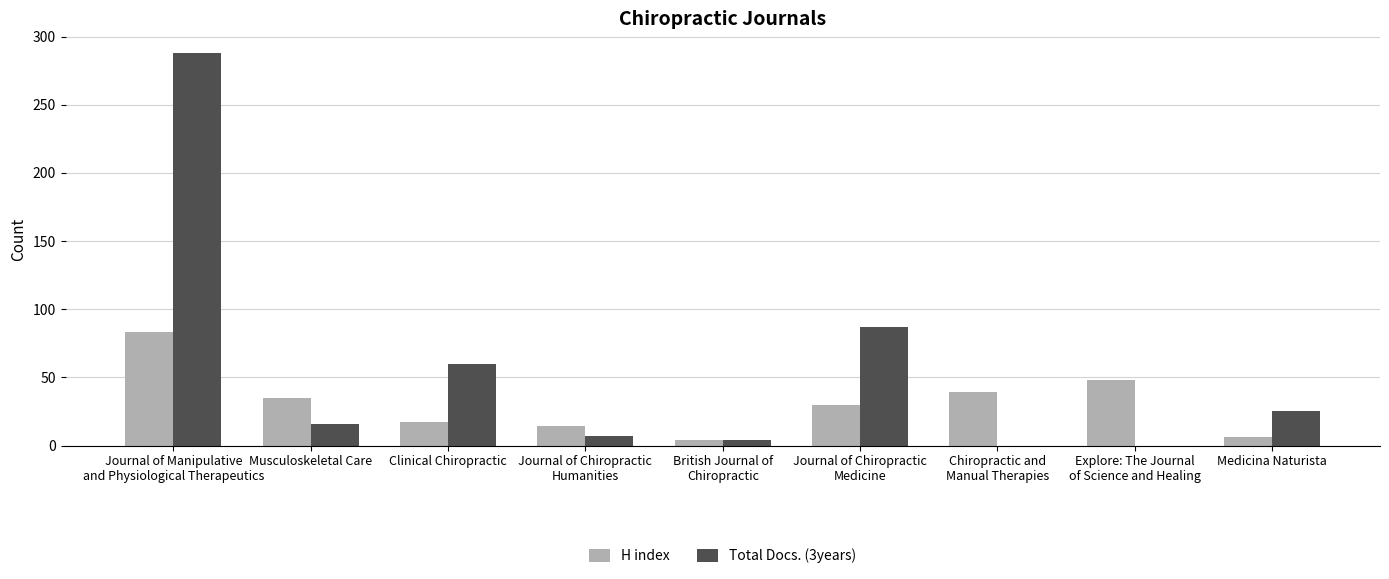

Are the bars grouped side by side (vs. stacked)?

Yes